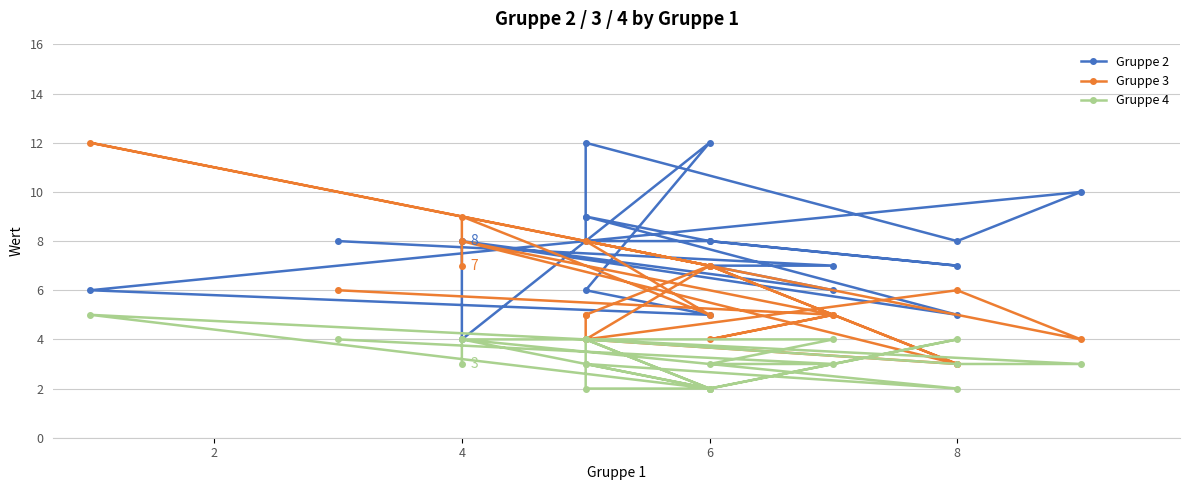

Reading right to left, what are all the values shown in this chart?

Gruppe 2: 8	4	12	6	5	6	10	8	12	9	8	8	7	8	9	5	8	6	7	7	8
Gruppe 3: 7	9	5	8	7	12	4	6	4	5	5	7	3	7	4	3	8	5	4	5	6
Gruppe 4: 3	4	2	4	2	5	3	3	4	3	2	2	4	2	3	2	4	4	3	3	4